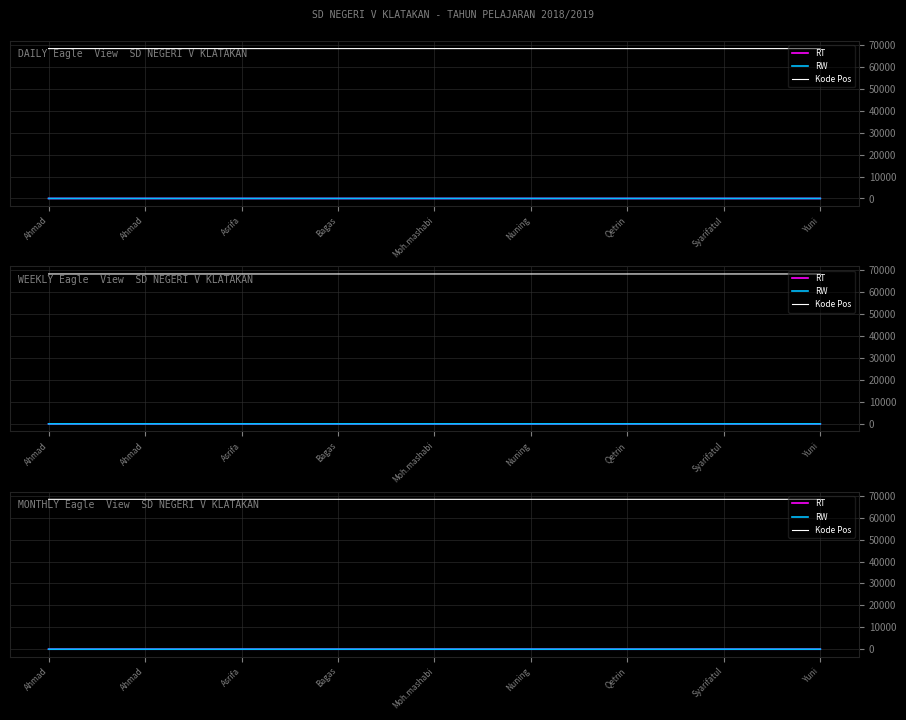

Reading left to right, extract all data points from this chart.

RT: 6.0	7.0	2.3	2.3	2.3	2.3	1.7	1.0	0.7
RW: 0.7	1.0	1.7	1.3	1.3	1.3	1.7	2.0	1.3
Kode Pos: 68352.0	68351.9	68352.1	68352.0	68352.0	68351.9	68352.0	68351.9	68352.0